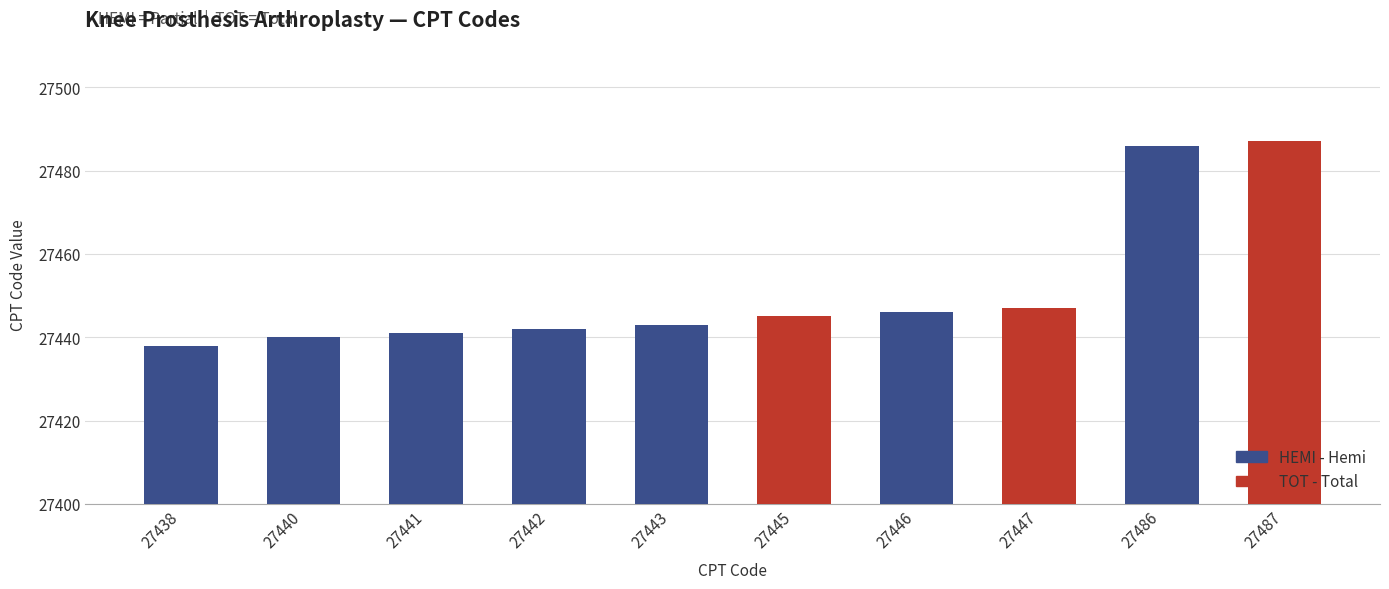

True or false: the data shows 7894 at 27438.

False